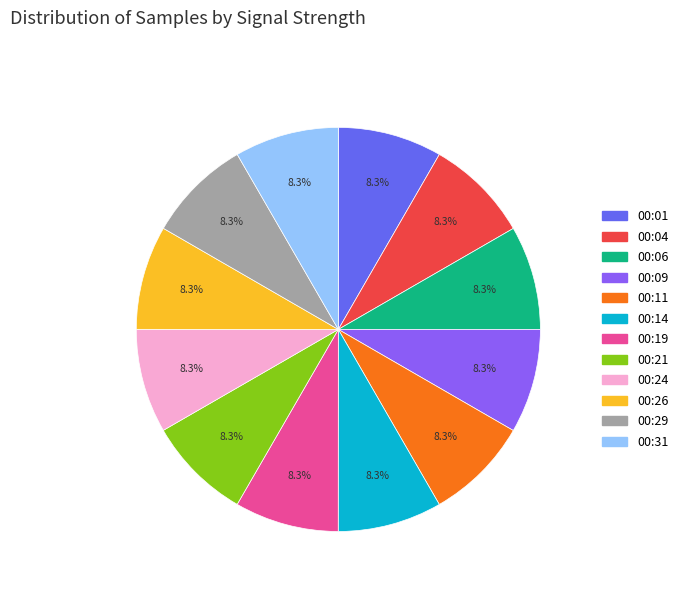

Is there any slice that represents more than half of the pie?

No